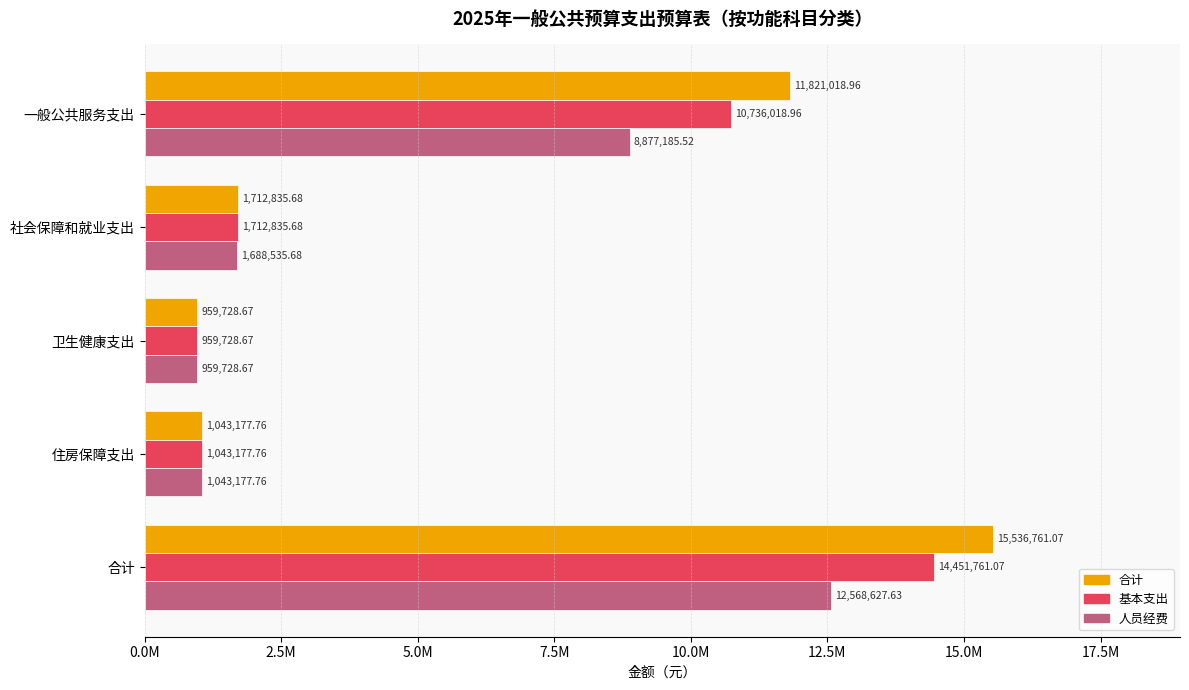

What is the maximum value shown in the chart?

15536761.1